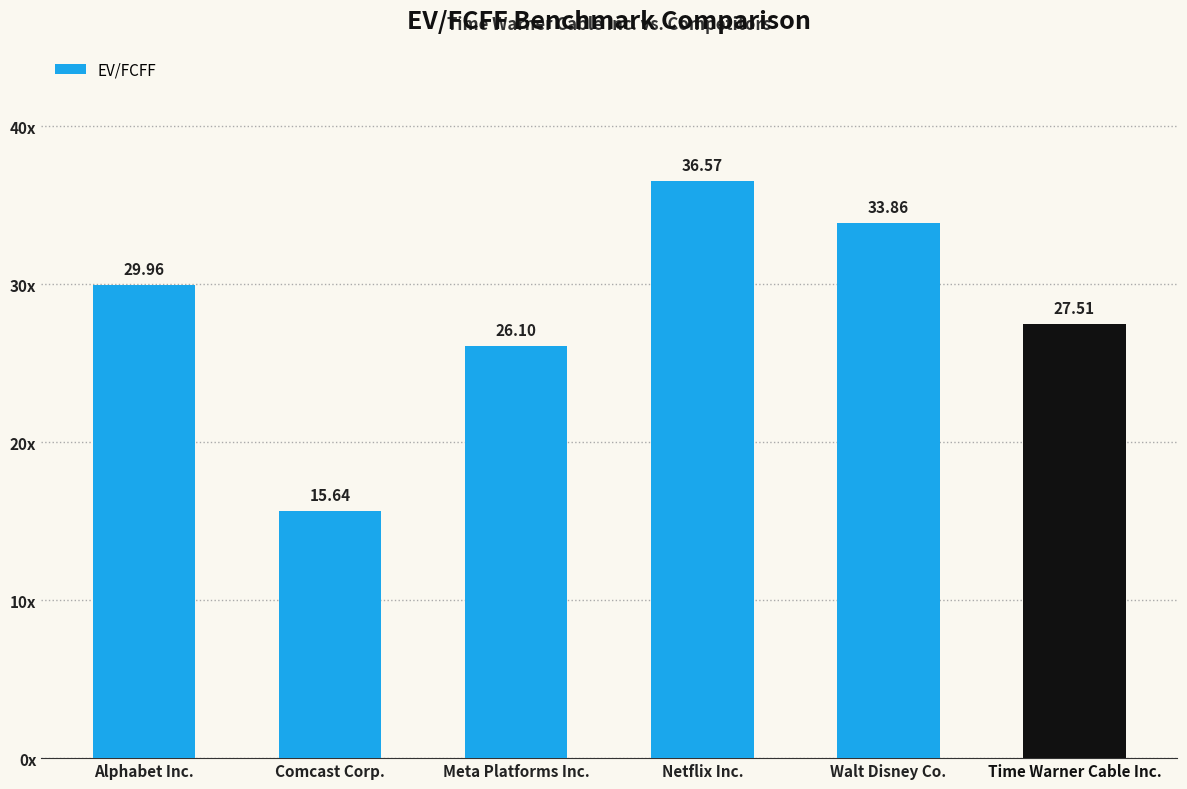

Approximately how many times larger is the value at Time Warner Cable Inc. compared to Netflix Inc.?

0.8